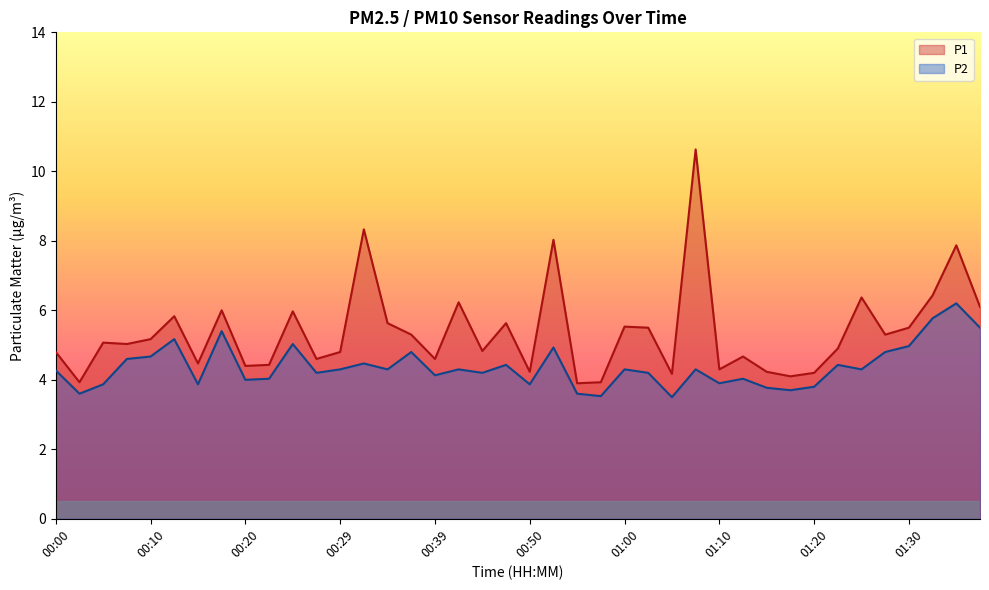

What is the label of the 32nd point from the left?

01:17